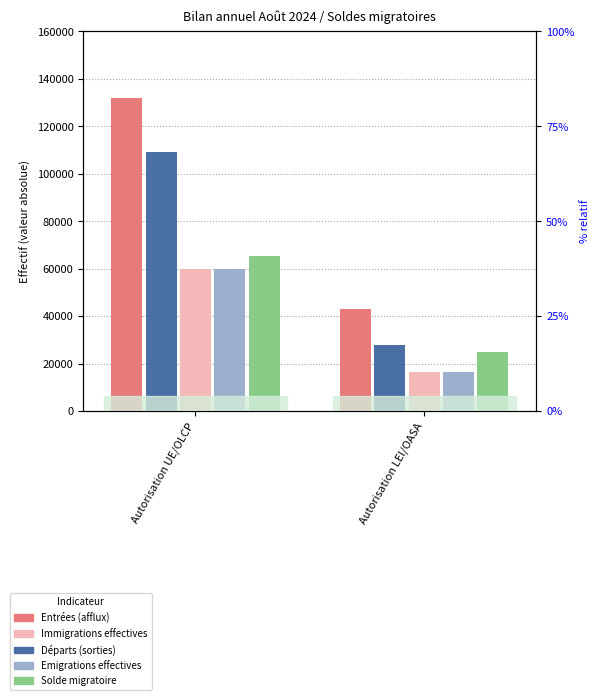

What is the maximum value shown in the chart?

131872